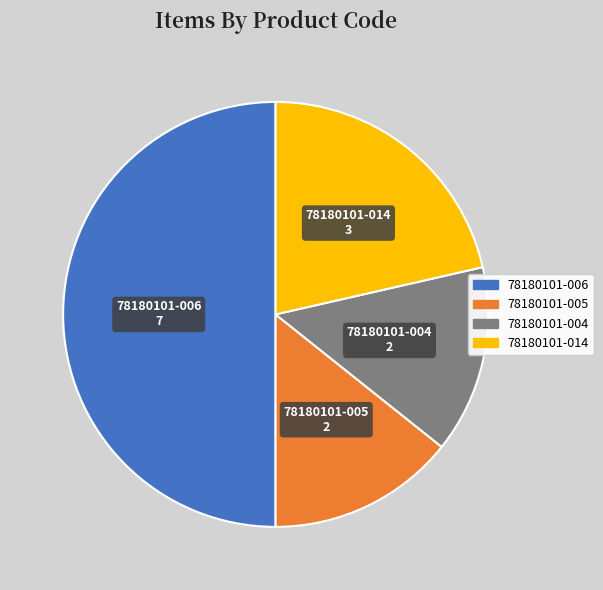

Is it true that 78180101-004 is 20% of the pie?

False